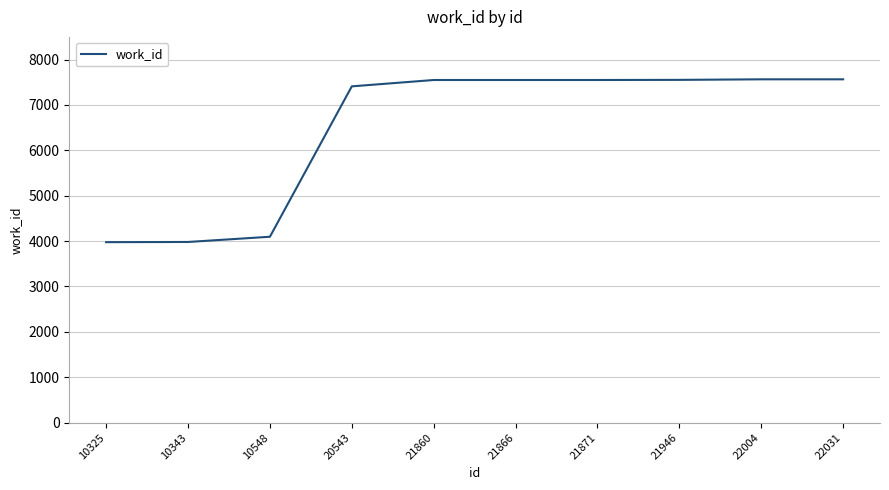

What is the smallest value displayed?

3977